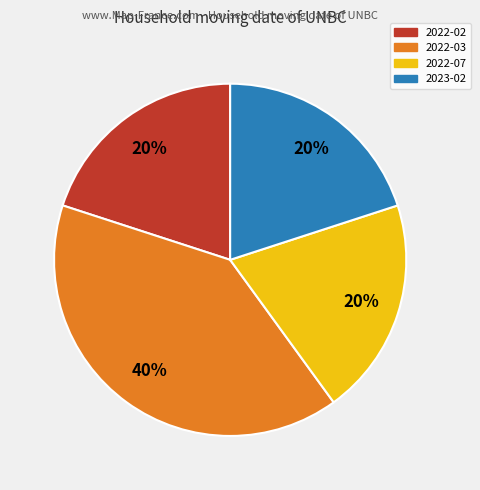

Is the sum of 2022-03 and 2022-07 greater than half?

Yes